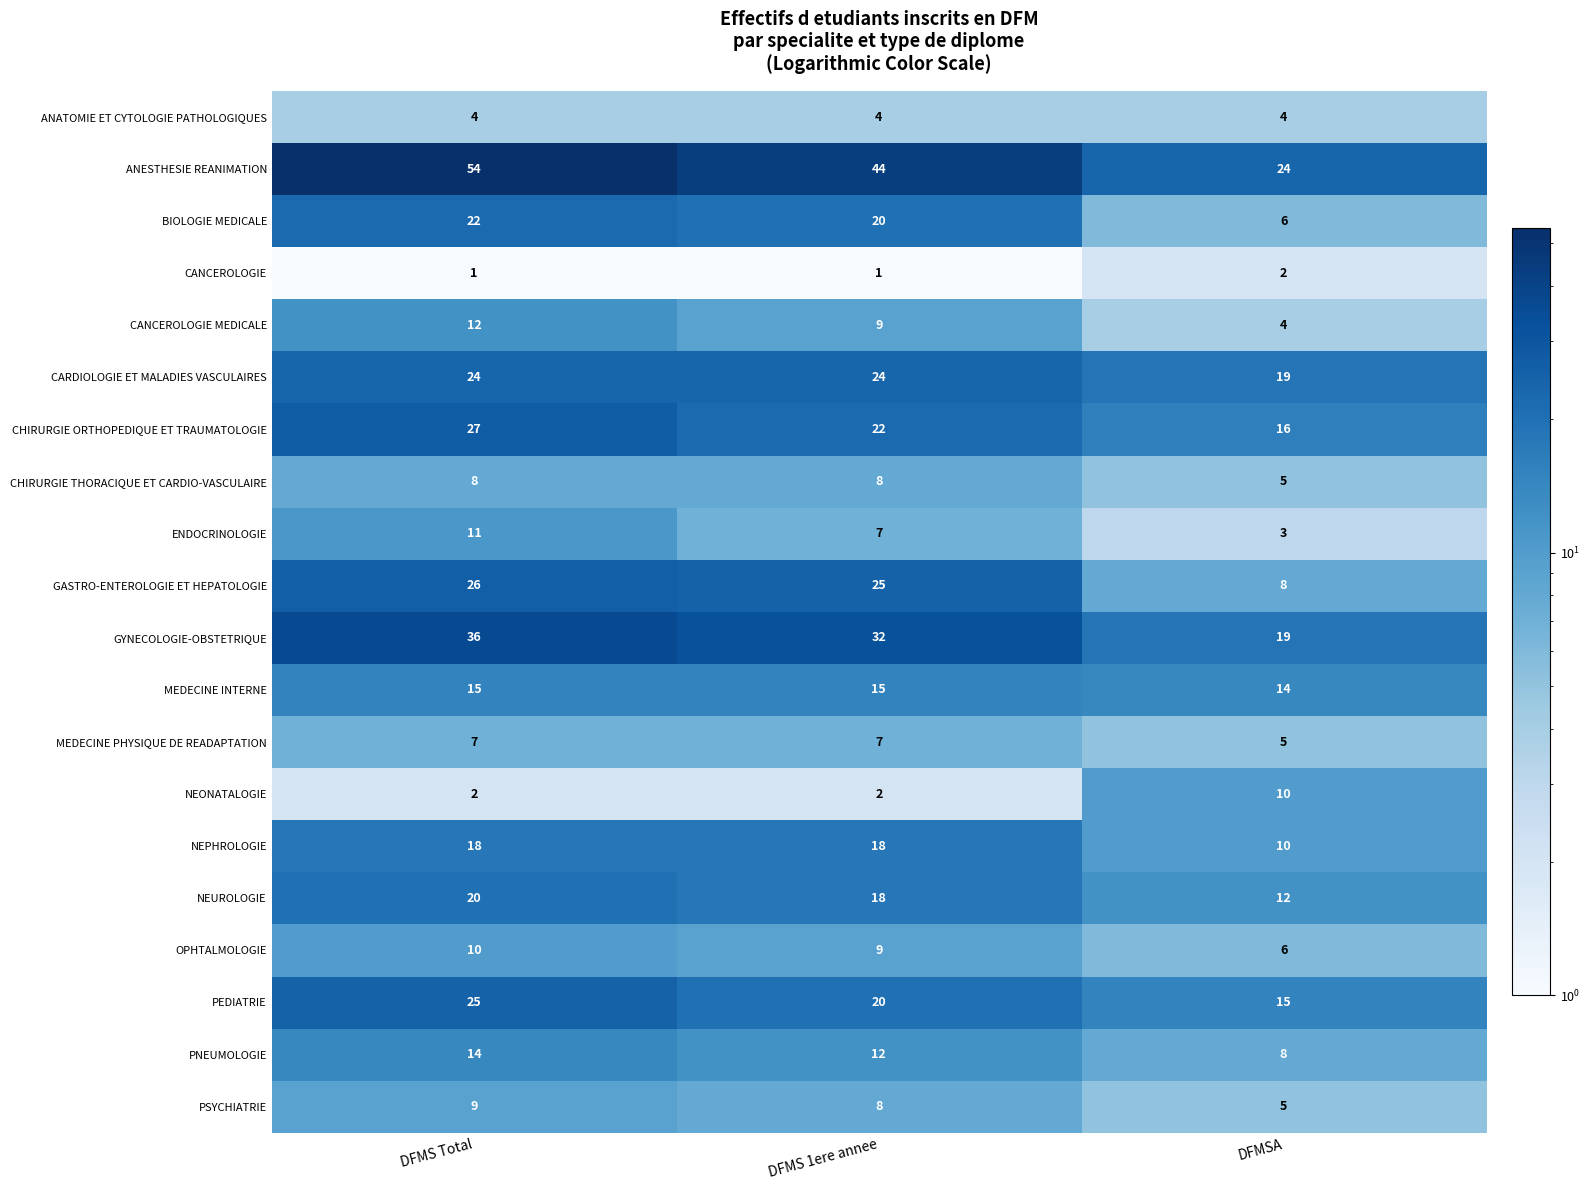

What is the total value across all series at DFMS Total?

345